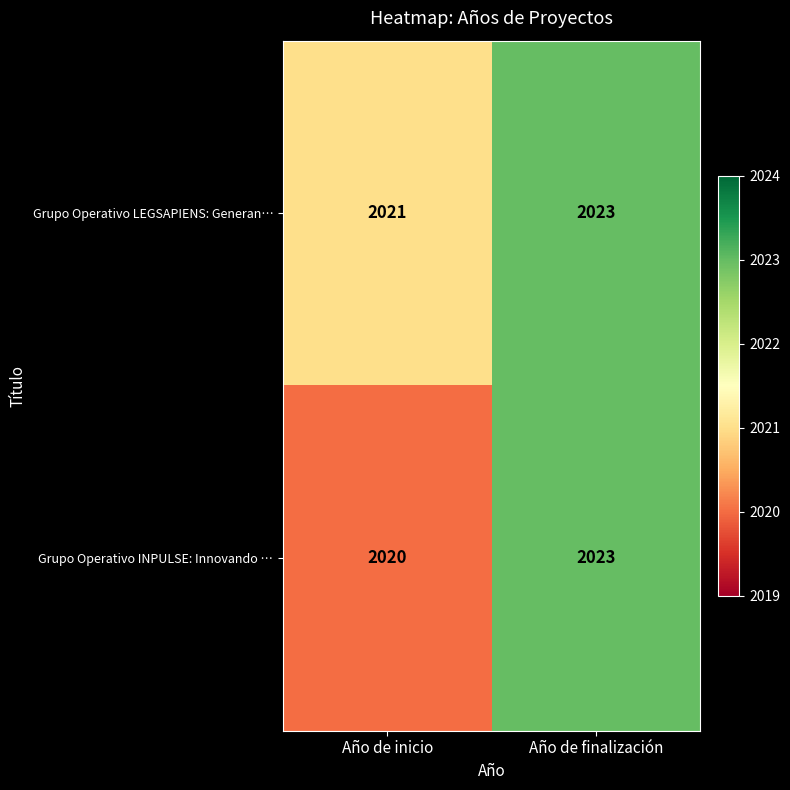

Which series has the widest spread of values?

Grupo Operativo INPULSE: Innovando …